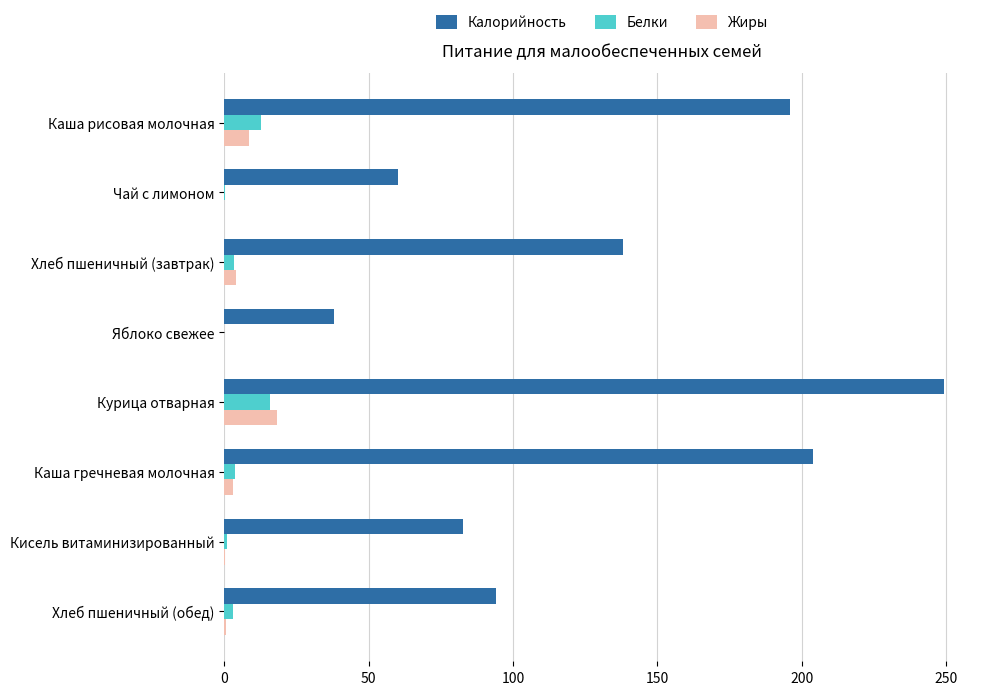

Count the number of data series in this chart.

3